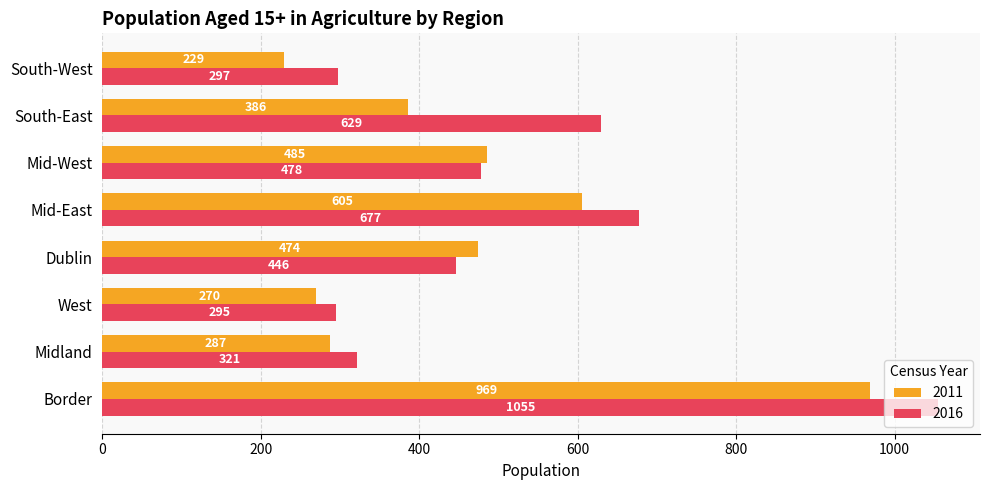

Rank the series at Mid-West from highest to lowest value.

2011, 2016